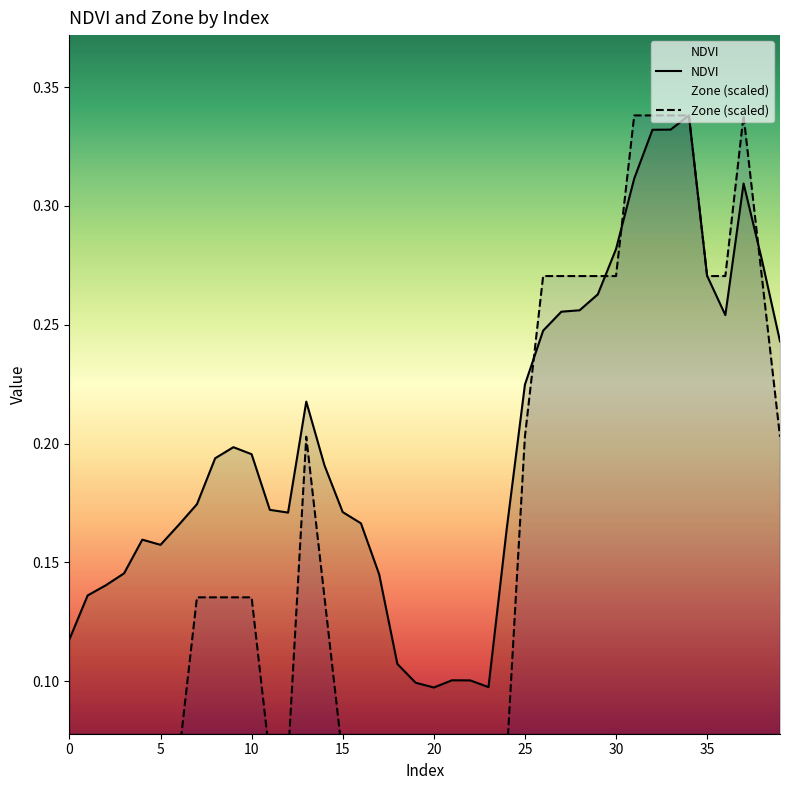

What is the value of the Zone point at the 4th from the left?

0.1